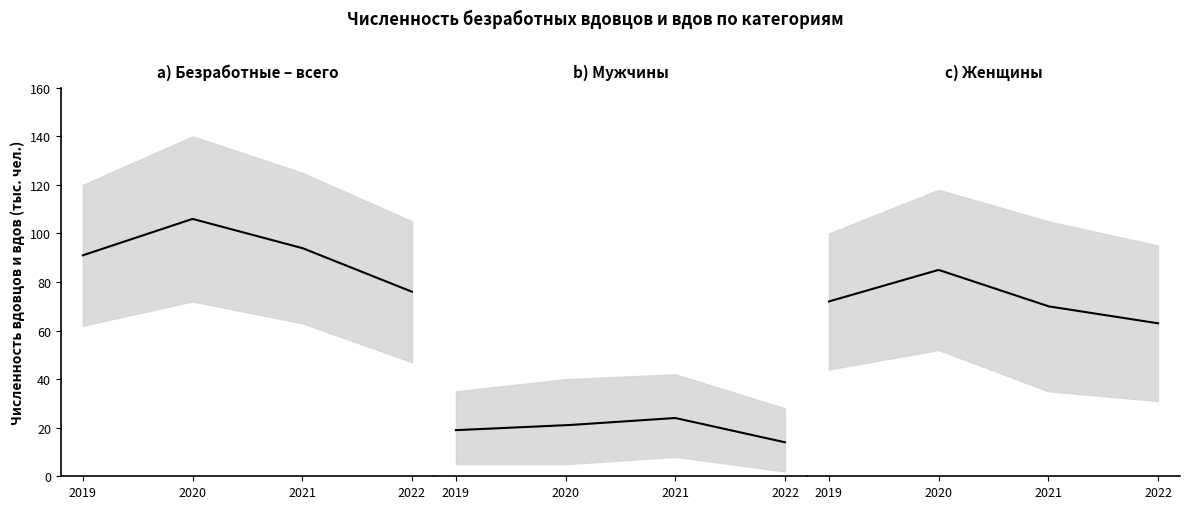

Rank the categories by Безработные – всего value from lowest to highest.

2022, 2019, 2021, 2020